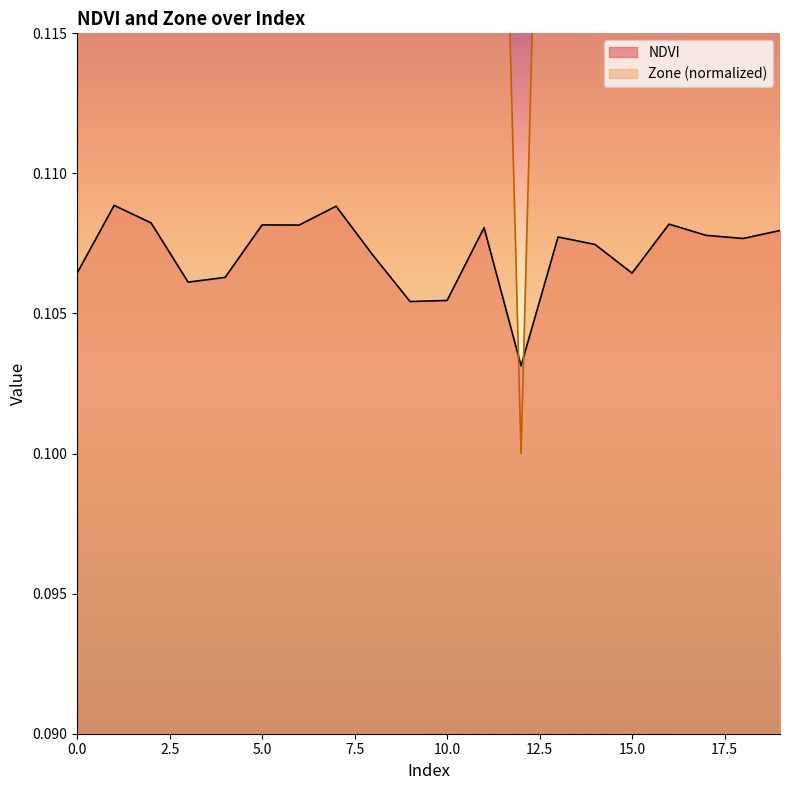

Reading left to right, what are all the values shown in this chart?

NDVI: 0.1	0.1	0.1	0.1	0.1	0.1	0.1	0.1	0.1	0.1	0.1	0.1	0.1	0.1	0.1	0.1	0.1	0.1	0.1	0.1
Zone: 0.1	0.2	0.2	0.1	0.1	0.2	0.2	0.2	0.1	0.1	0.1	0.2	0.1	0.2	0.2	0.1	0.2	0.2	0.2	0.2